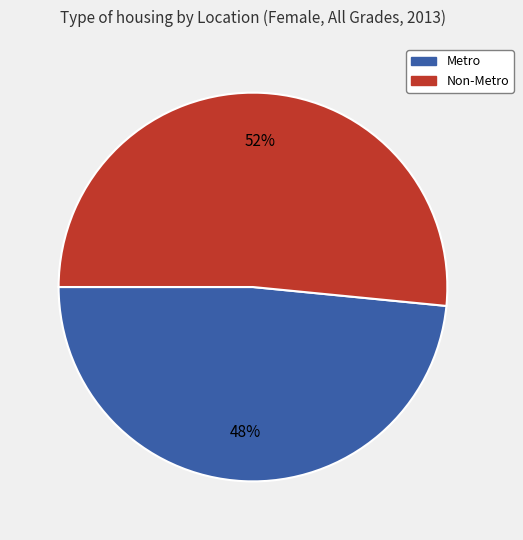

Which slice is the largest?

Non-Metro